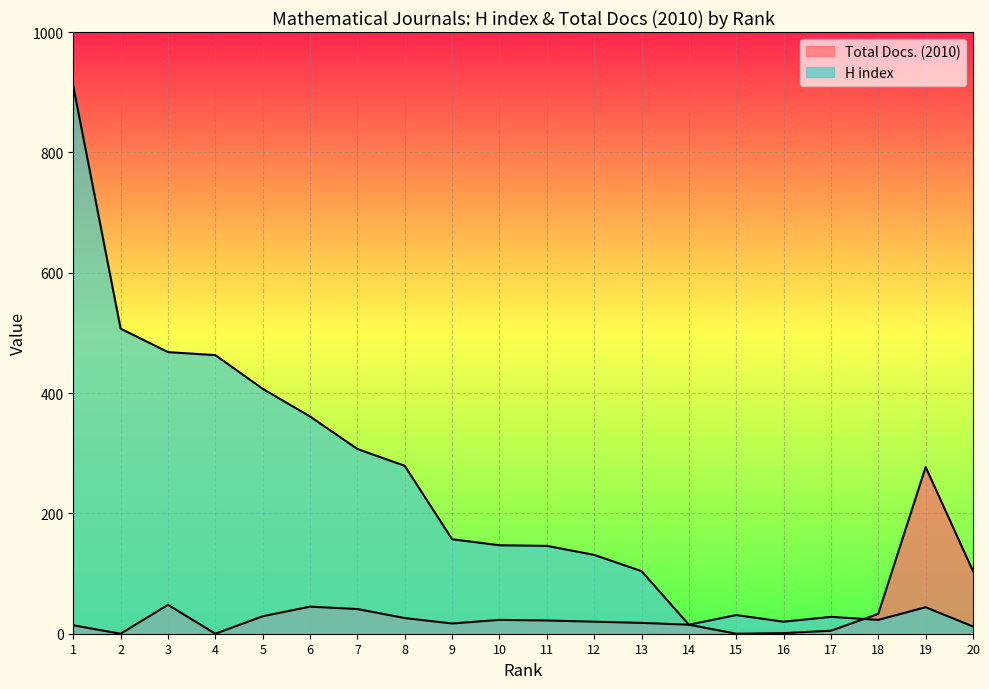

At which label is Total Docs. (2010) closest to 138?

20